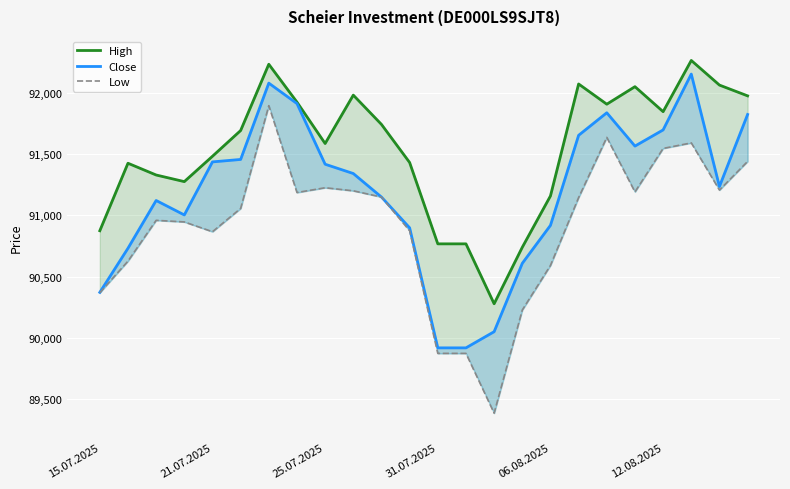

At how many categories does at least one series exceed 90925?

19